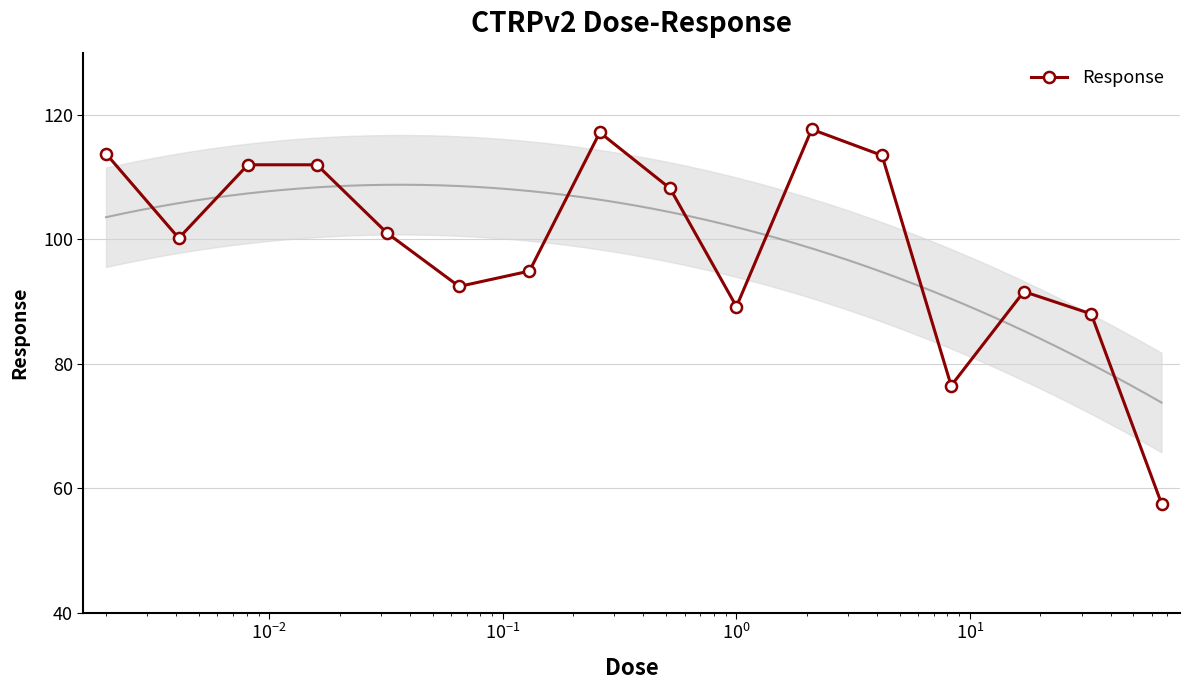

True or false: Response has more than 0 interior local peaks.

True